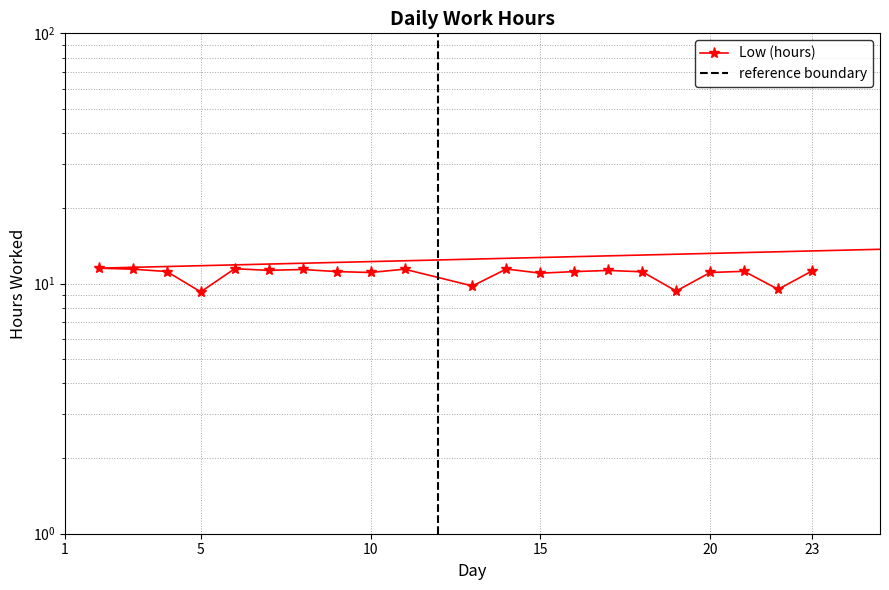

The value at 15 is 18.6. True or false?

False